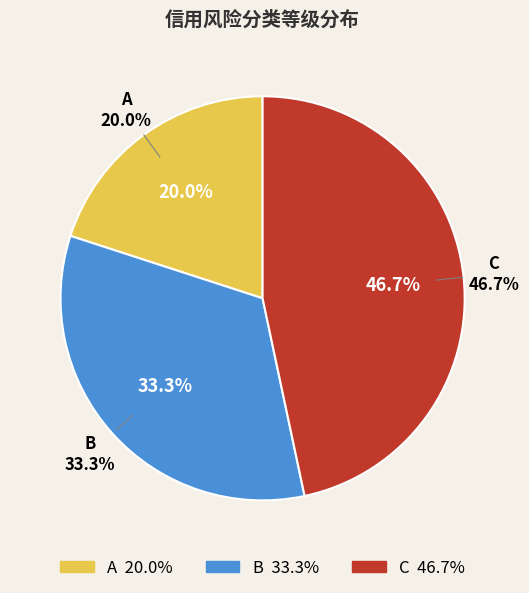

How many segments does this pie chart have?

3